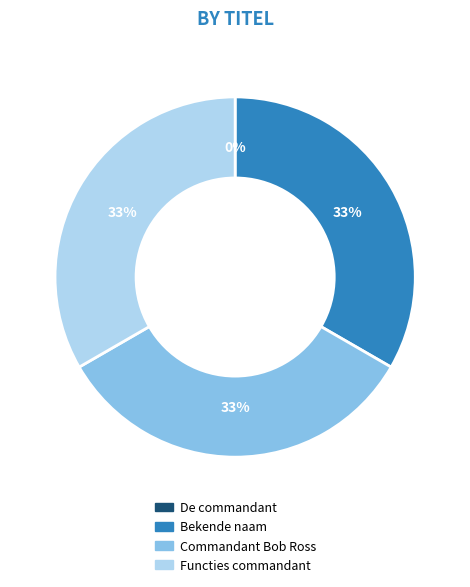

To the nearest percent, what is the combined percentage of Bekende naam and Commandant Bob Ross?

67%